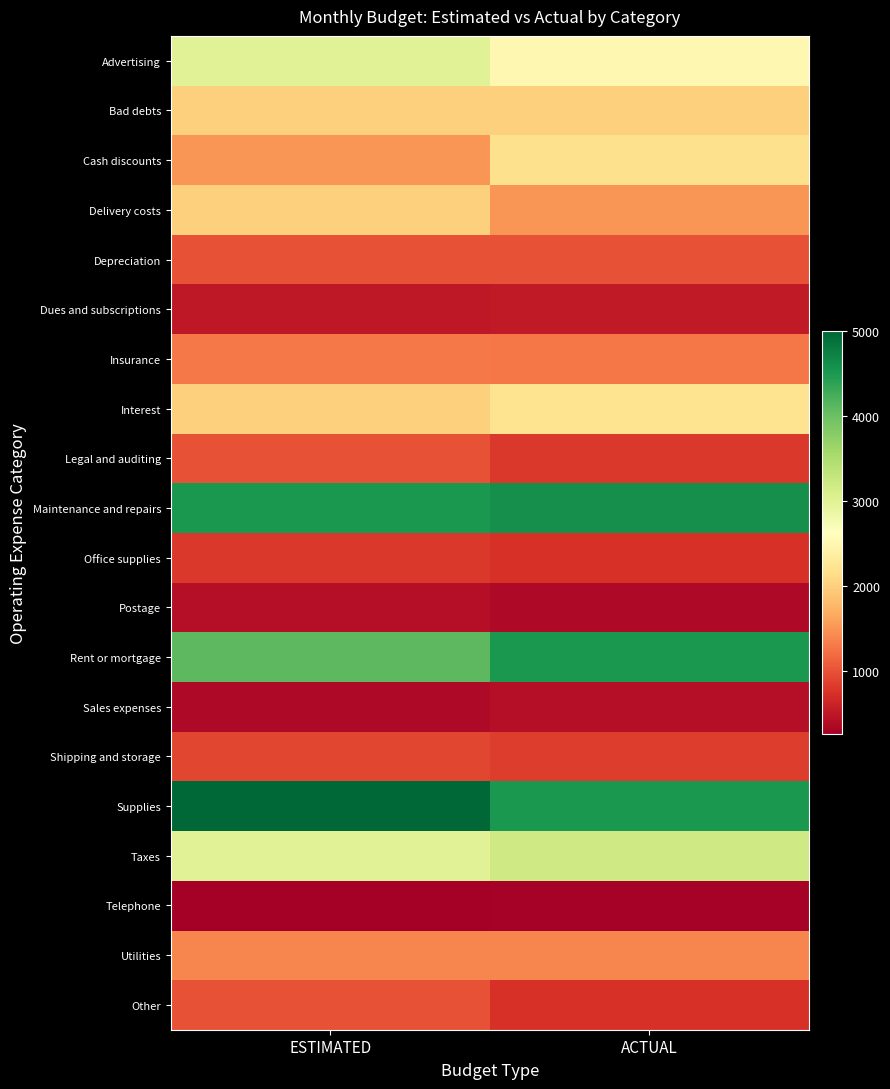

Reading right to left, what are all the values shown in this chart?

Advertising: ACTUAL=2500	ESTIMATED=3000
Bad debts: ACTUAL=2000	ESTIMATED=2000
Cash discounts: ACTUAL=2175	ESTIMATED=1500
Delivery costs: ACTUAL=1500	ESTIMATED=2000
Depreciation: ACTUAL=1000	ESTIMATED=1000
Dues and subscriptions: ACTUAL=525	ESTIMATED=500
Insurance: ACTUAL=1275	ESTIMATED=1300
Interest: ACTUAL=2200	ESTIMATED=2000
Legal and auditing: ACTUAL=800	ESTIMATED=1000
Maintenance and repairs: ACTUAL=4600	ESTIMATED=4500
Office supplies: ACTUAL=750	ESTIMATED=800
Postage: ACTUAL=350	ESTIMATED=400
Rent or mortgage: ACTUAL=4500	ESTIMATED=4100
Sales expenses: ACTUAL=400	ESTIMATED=350
Shipping and storage: ACTUAL=840	ESTIMATED=900
Supplies: ACTUAL=4500	ESTIMATED=5000
Taxes: ACTUAL=3200	ESTIMATED=3000
Telephone: ACTUAL=280	ESTIMATED=250
Utilities: ACTUAL=1385	ESTIMATED=1400
Other: ACTUAL=750	ESTIMATED=1000